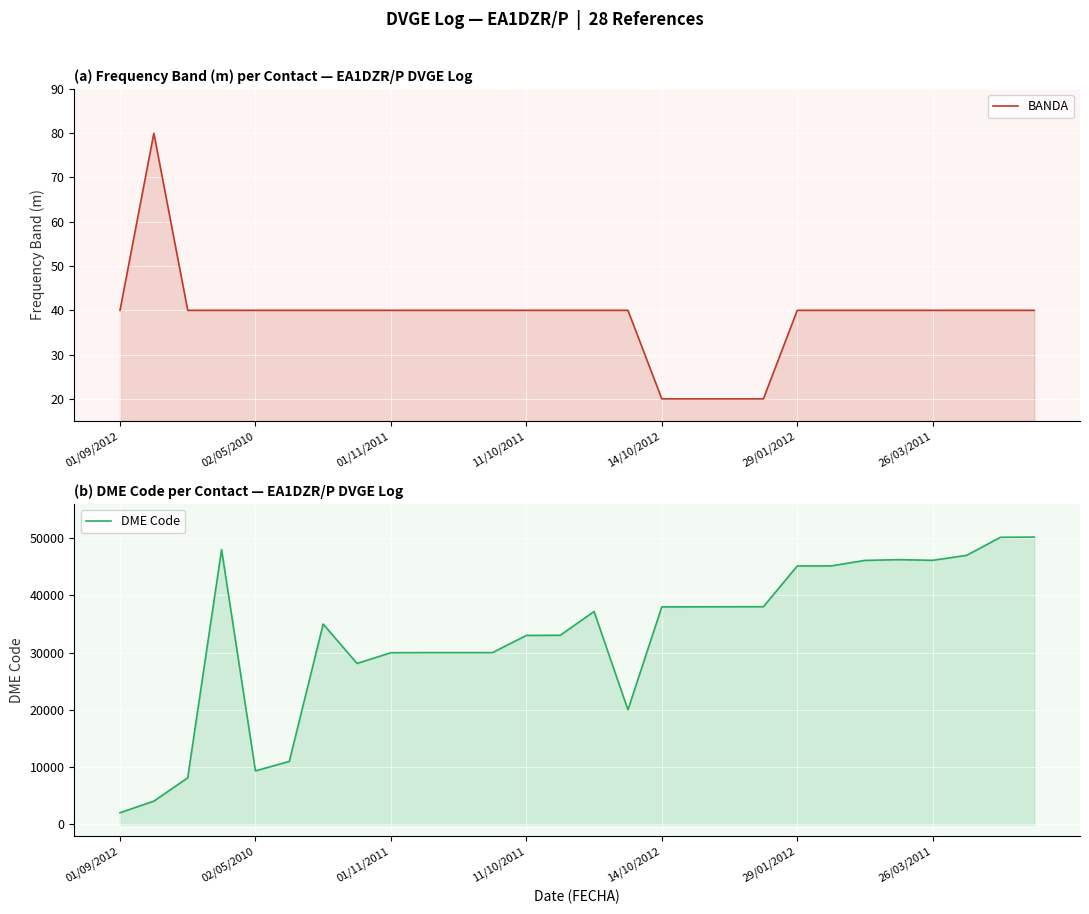

Between 26/03/2011 and 24, which series saw the biggest shift?

DME Code